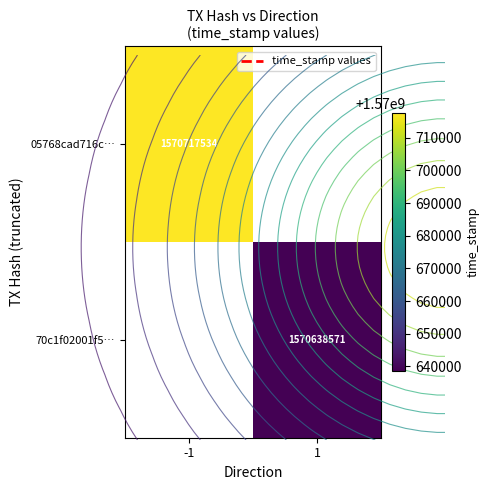

Is the value of 70c1f02001f5… at -1 greater than the value of 05768cad716c… at -1?

No